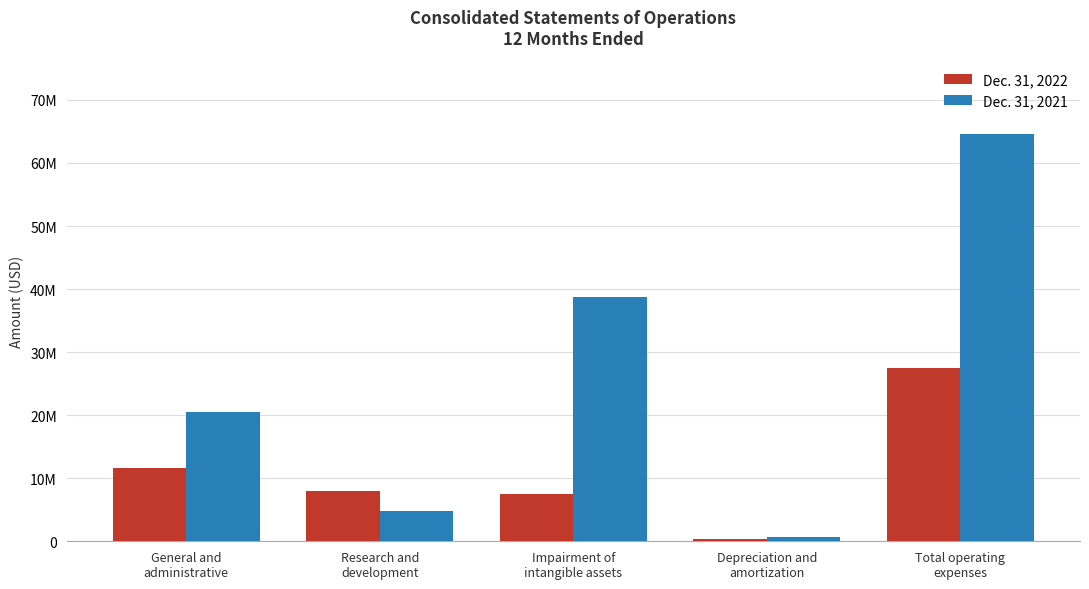

The value of Dec. 31, 2021 at Impairment of
intangible assets is 38678918. True or false?

True